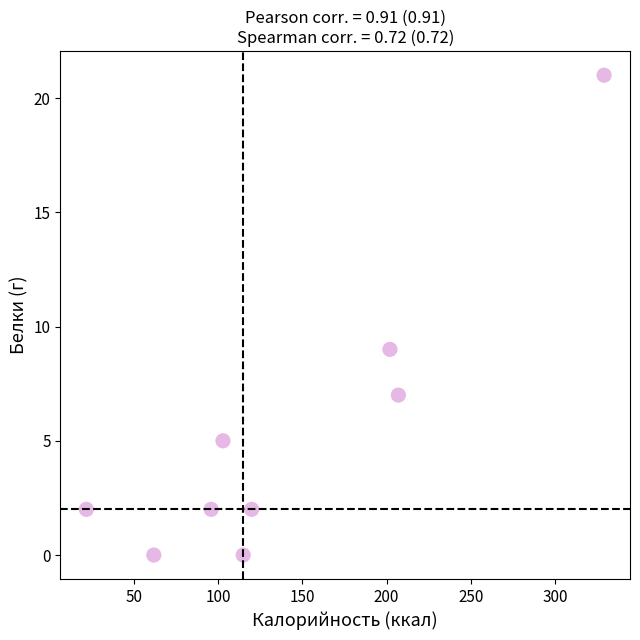

What is the average Y value?

5